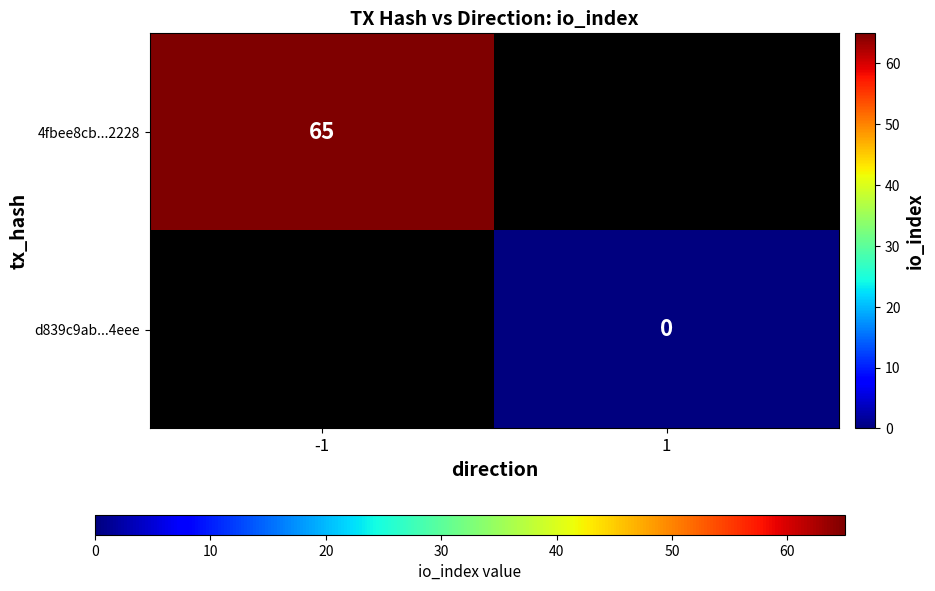

The 4fbee8cb...2228 series shows 95 at -1. True or false?

False